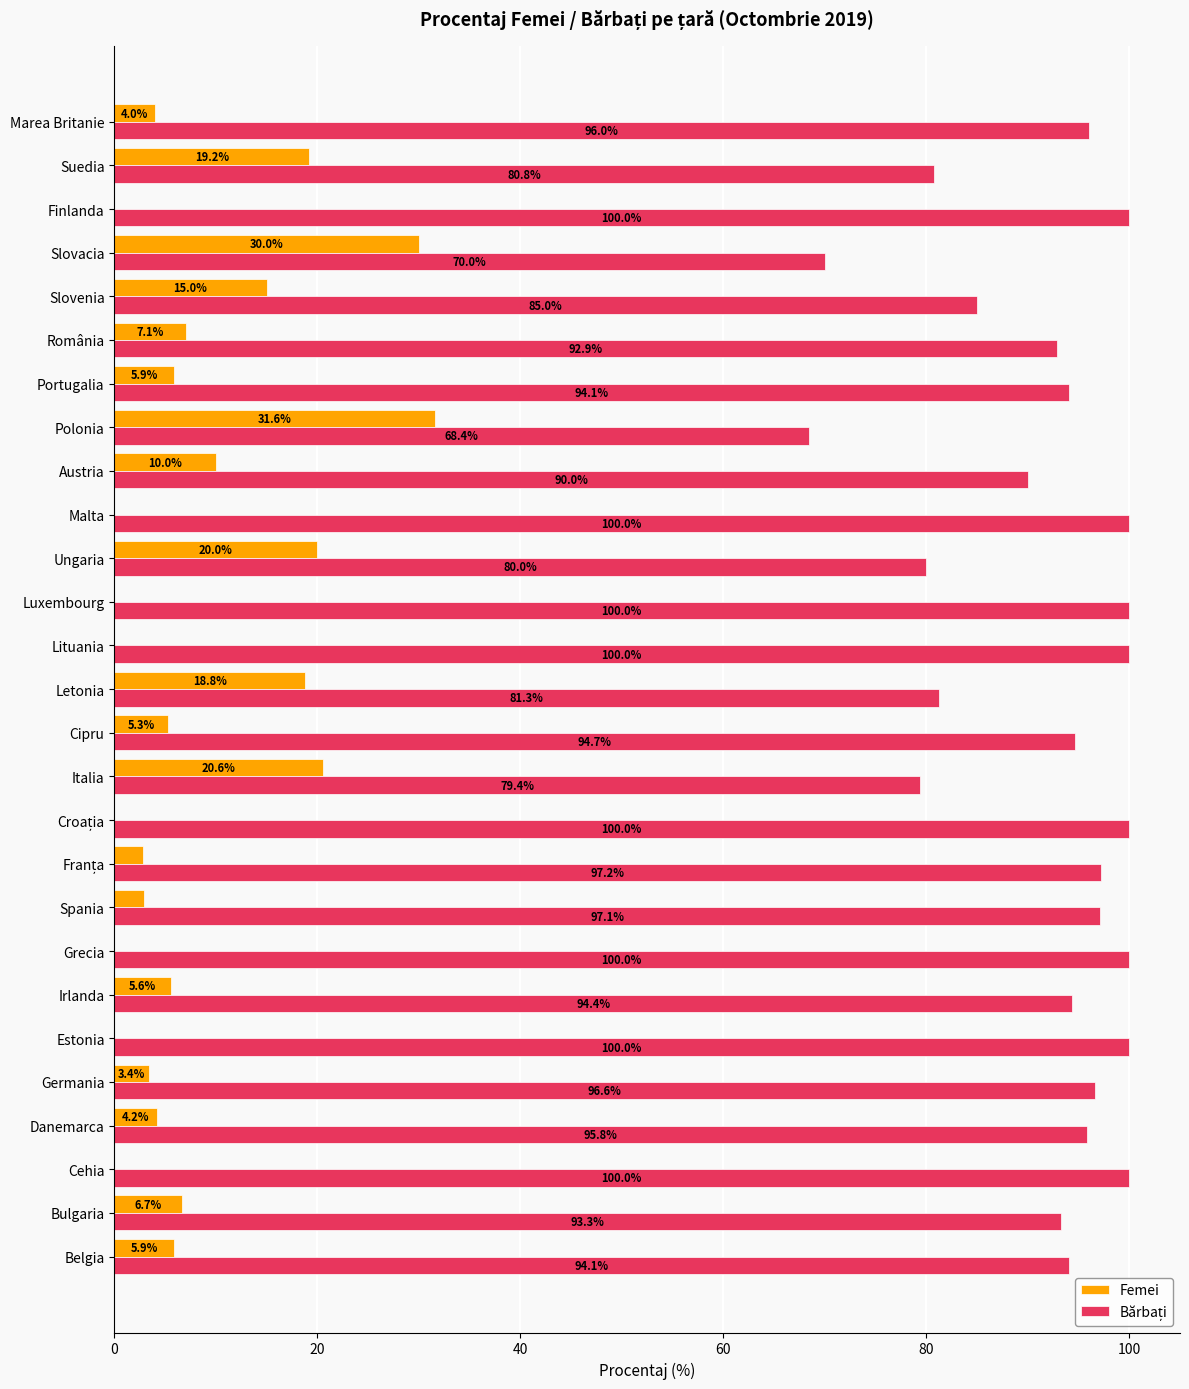

What is the approximate value of Femei at Marea Britanie?

4.0